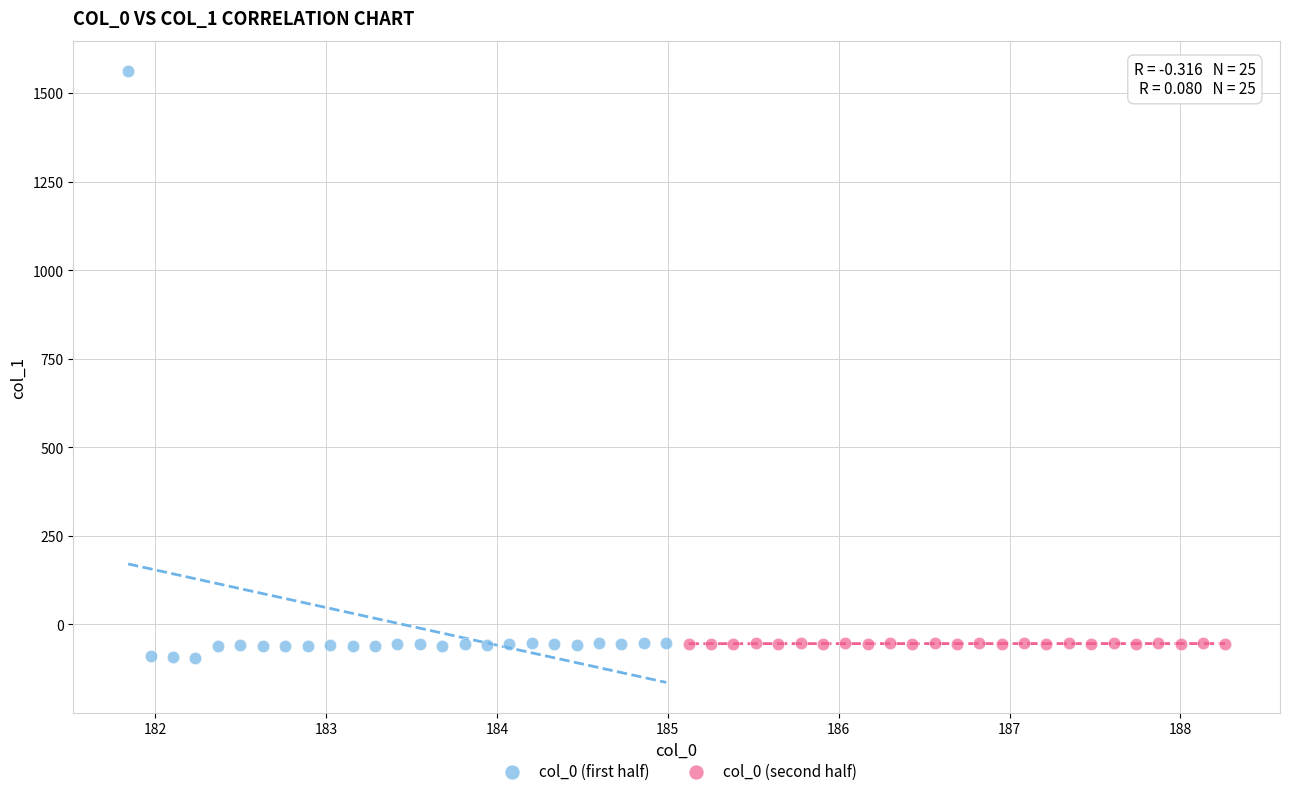

What are all the series names shown in the legend?

col_0 (first half), col_0 (second half)